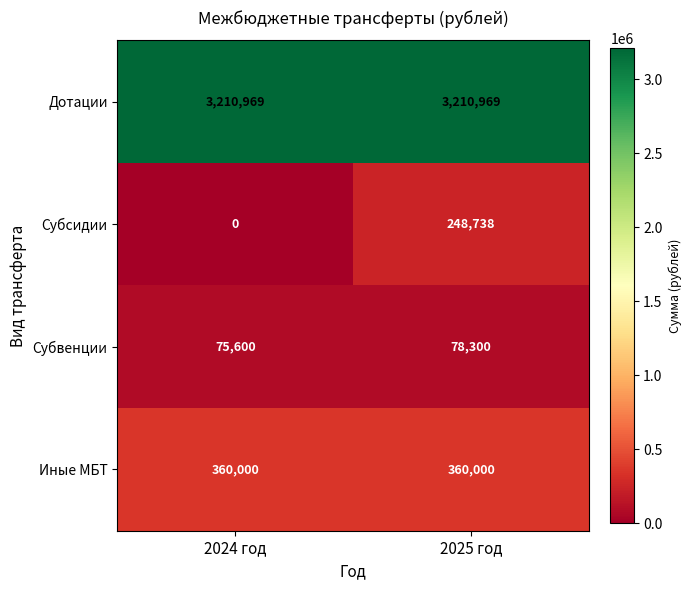

Which series has the largest total across all categories?

Дотации